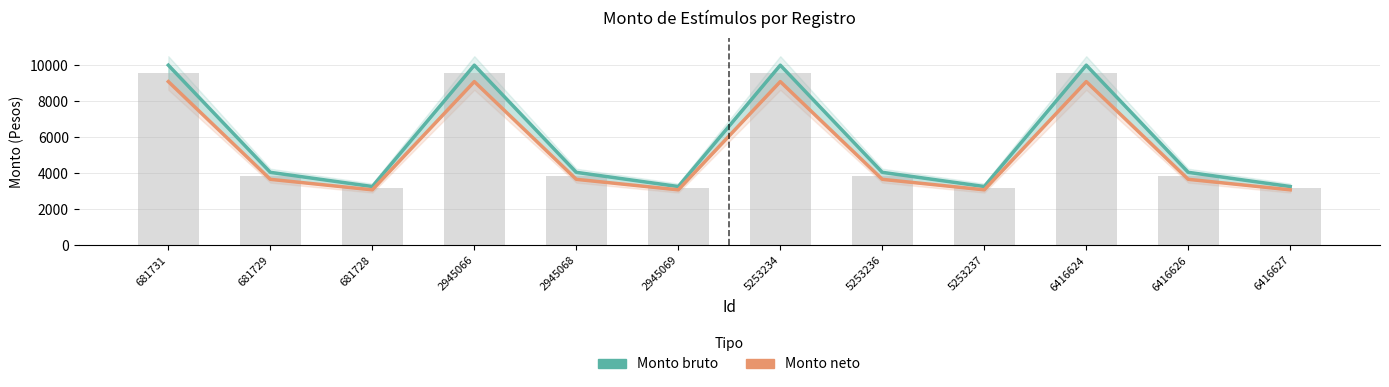

What is the minimum value for Monto neto?

3080.1